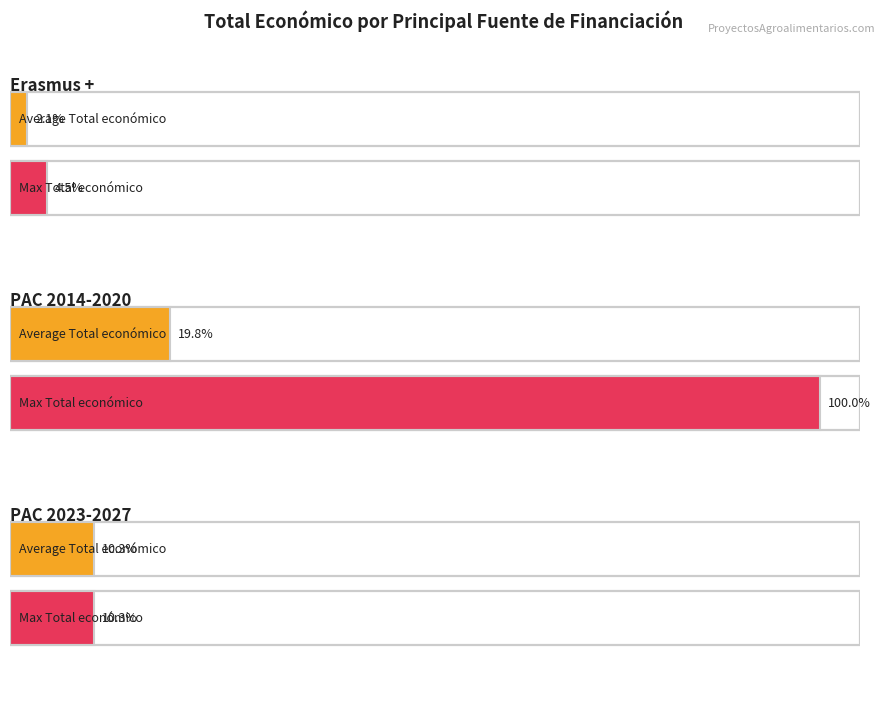

What is the label of the 12th bar from the right?

Erasmus+
(69600)